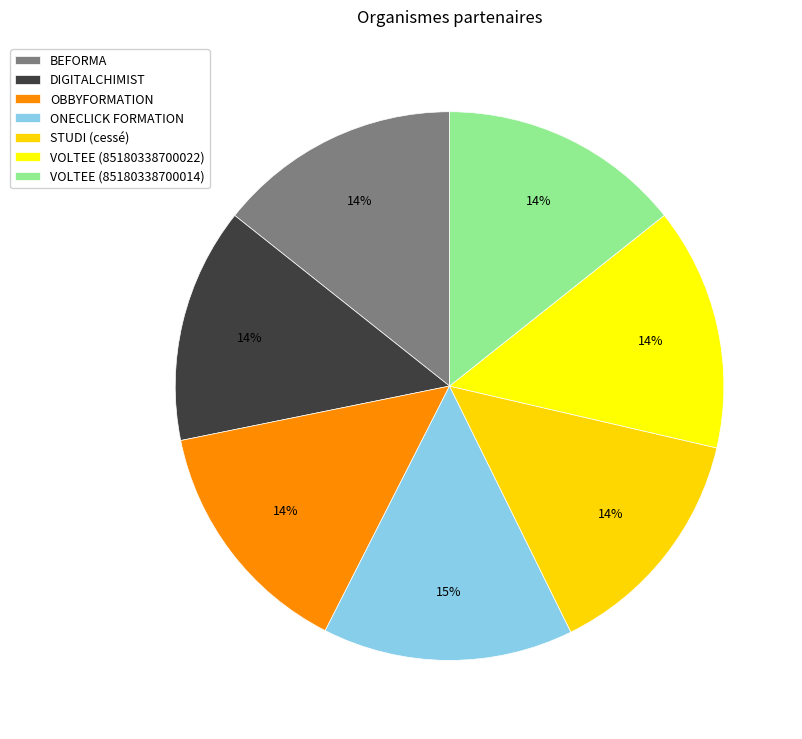

To the nearest percent, what percentage of the pie is VOLTEE (85180338700022)?

14%